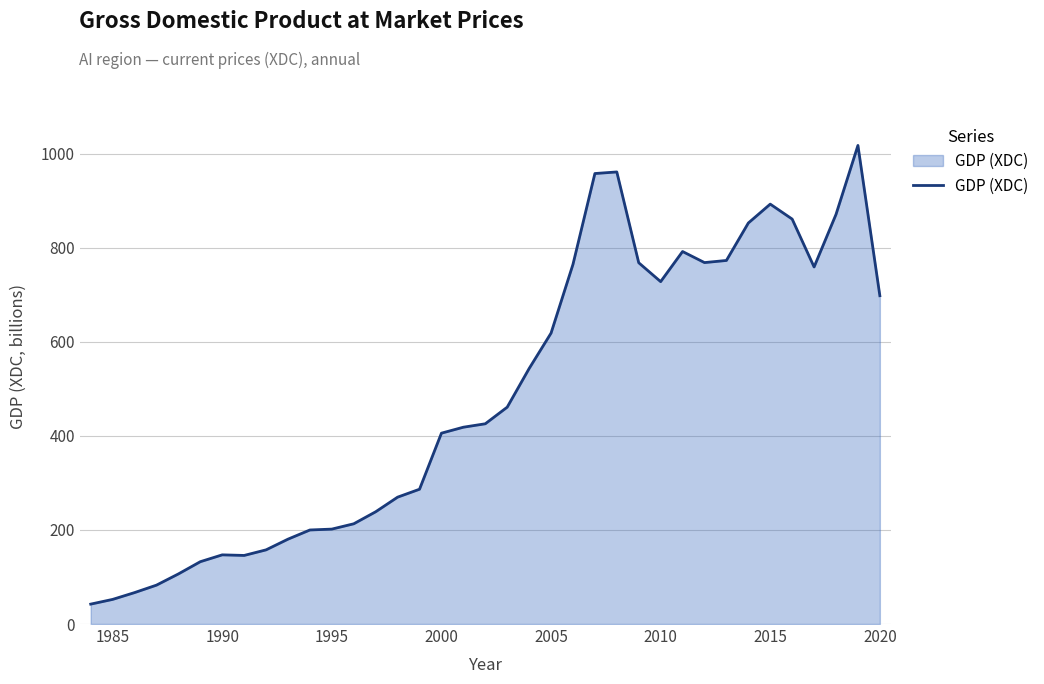

How many series are shown in this chart?

1